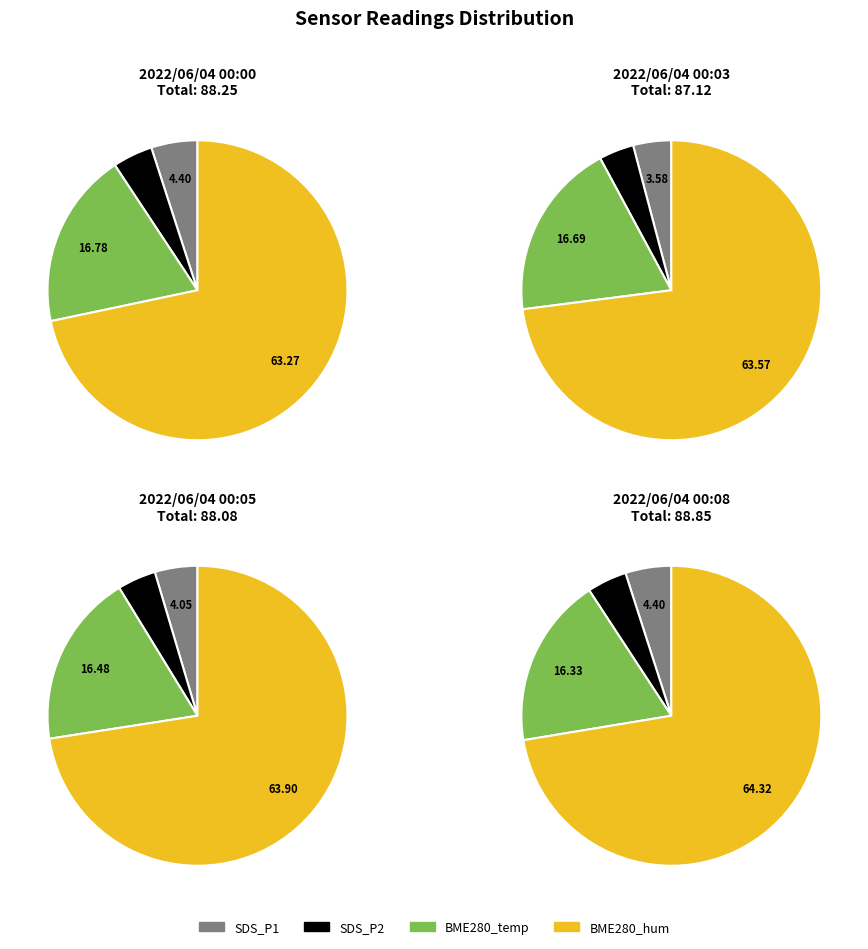

Does 8 account for over 50% of the chart?

No